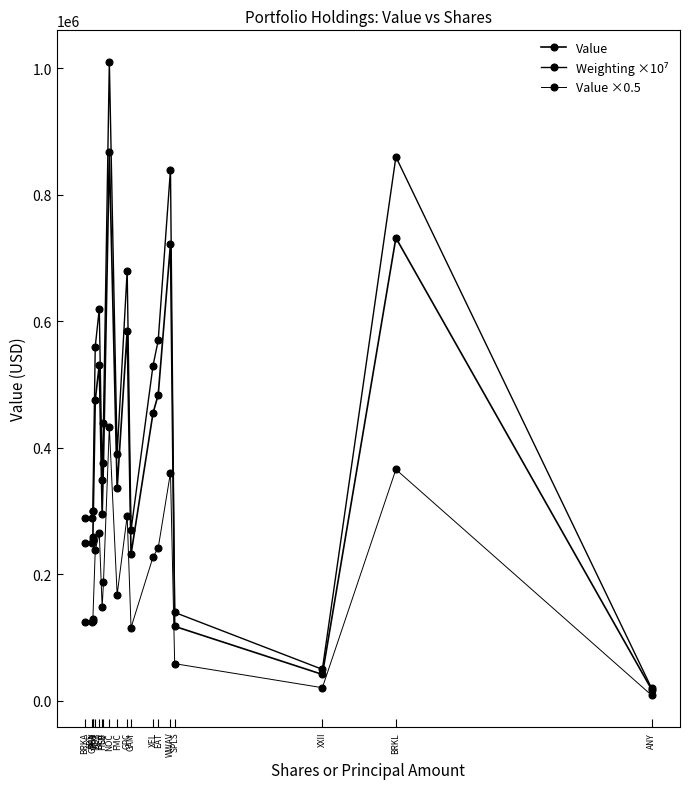

True or false: Value ×0.5 and Value cross at least once.

False